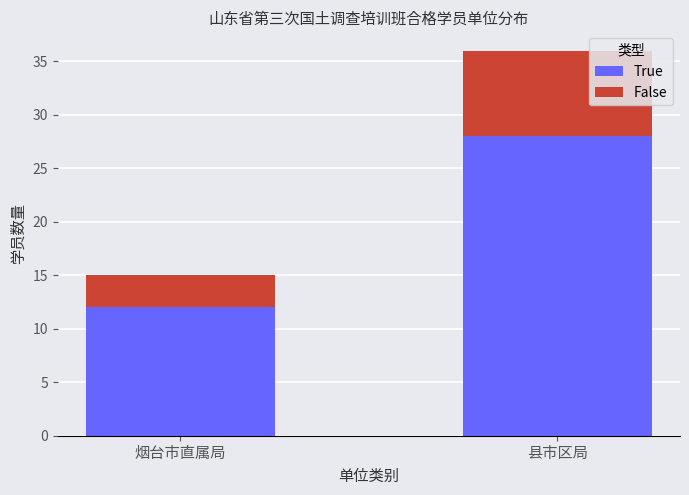

What is the sum of all True values?

40